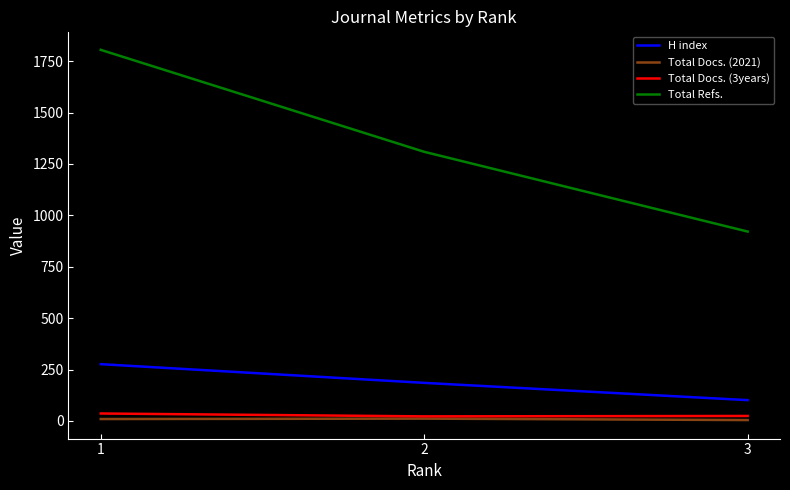

How many categories are shown in the chart?

3